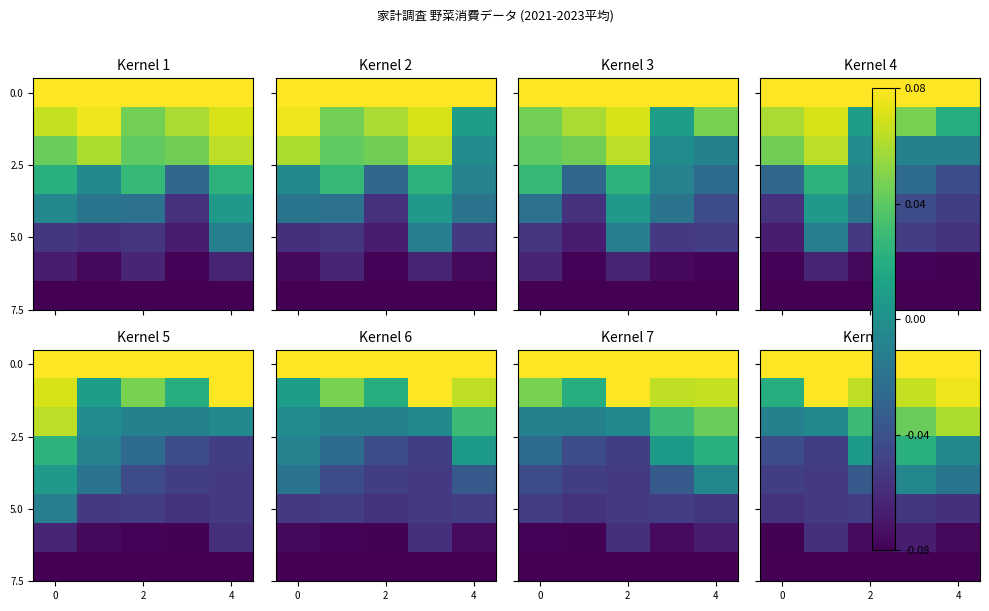

What is the sum of all 5.0 values?

-0.3